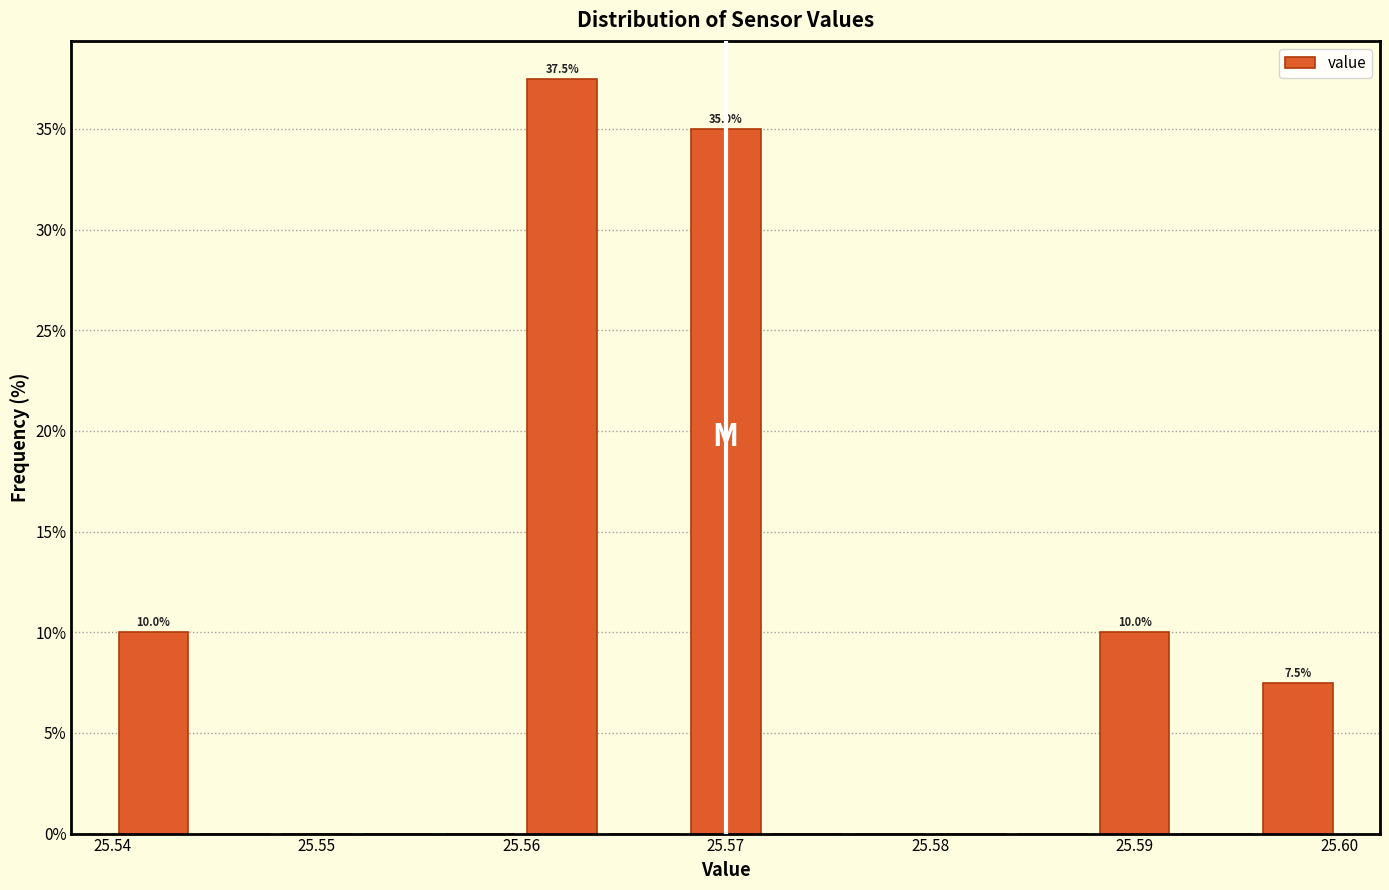

Over which range of the x-axis is the bar tallest?

25.560 to 25.564